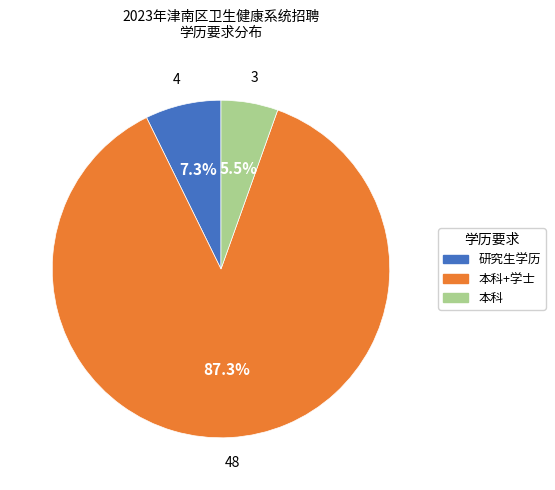

Does any single category account for the majority?

Yes